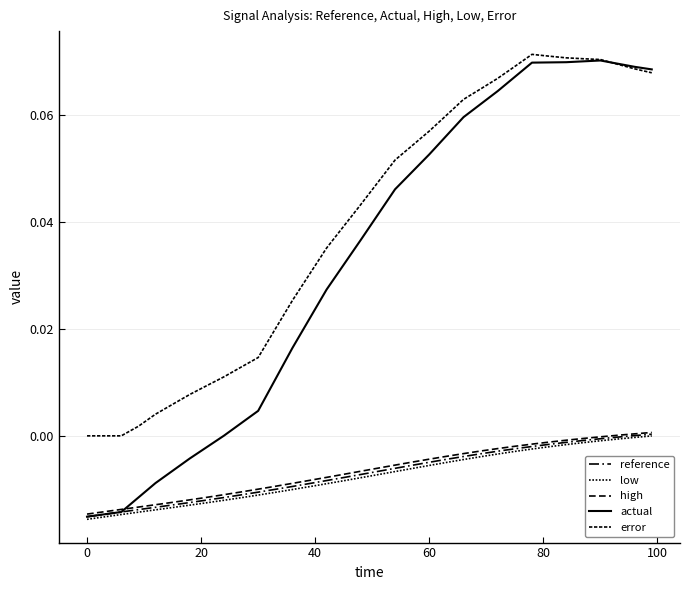

True or false: actual has more than 0 interior local peaks.

True